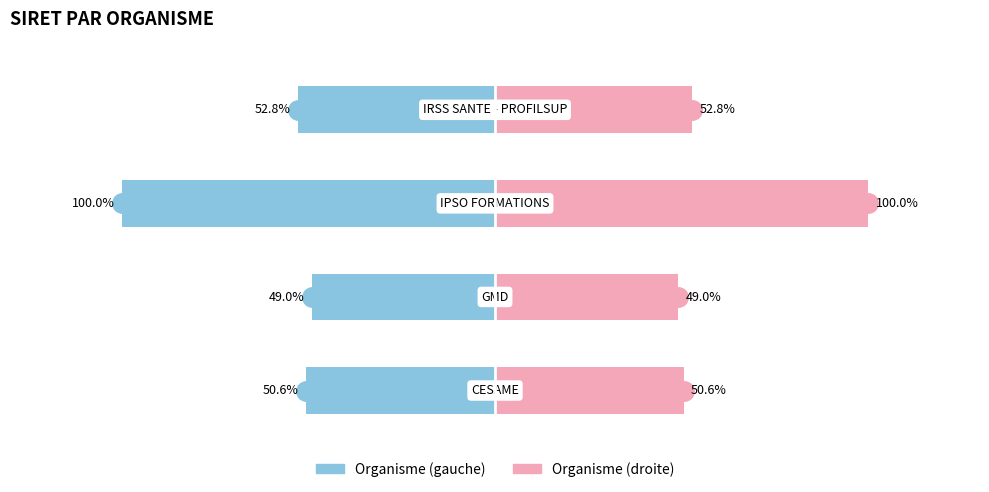

Is the value of Left (SIRET scaled) at 3 greater than the value of Right (SIRET scaled) at 1?

No